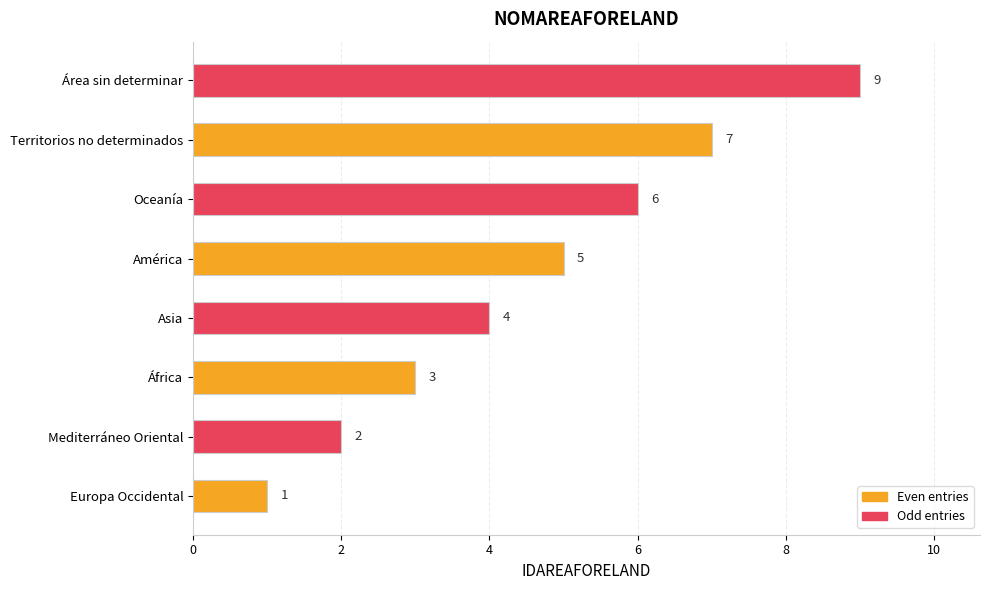

How many values are between 3 and 7?

5